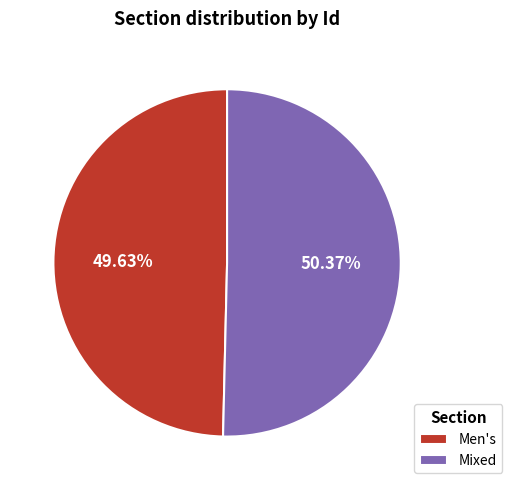

Which category has the biggest portion of the pie?

Mixed